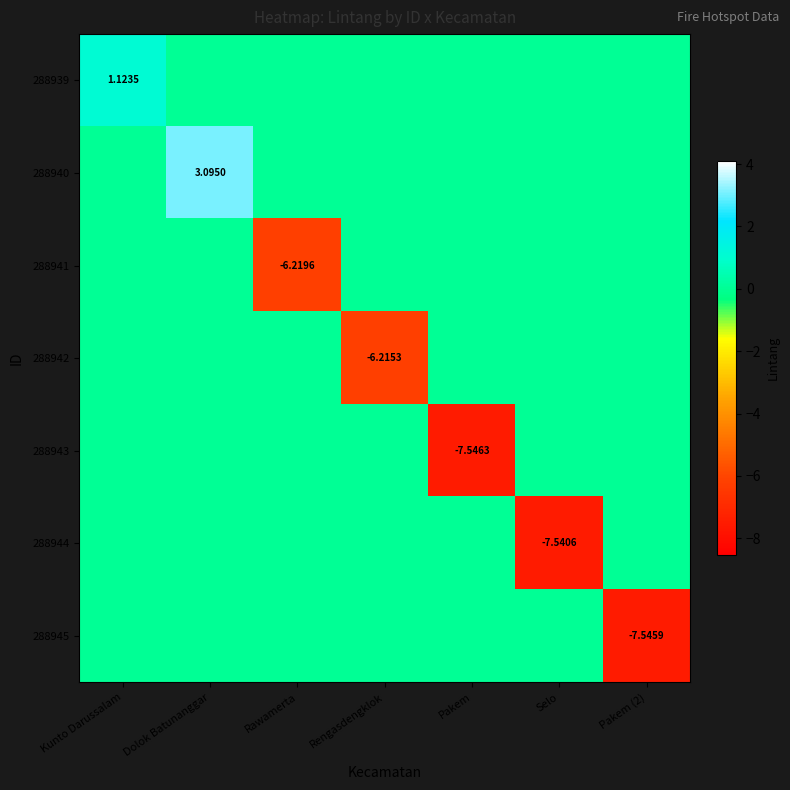

Is the value of 288944 at Pakem greater than the value of 288945 at Rawamerta?

No